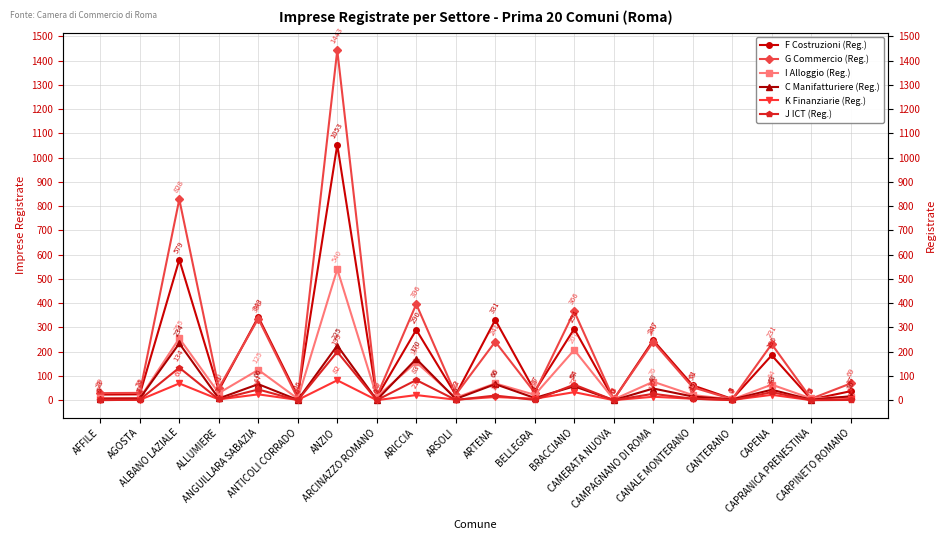

What is the difference between the highest and lowest values at ARCINAZZO ROMANO?

16